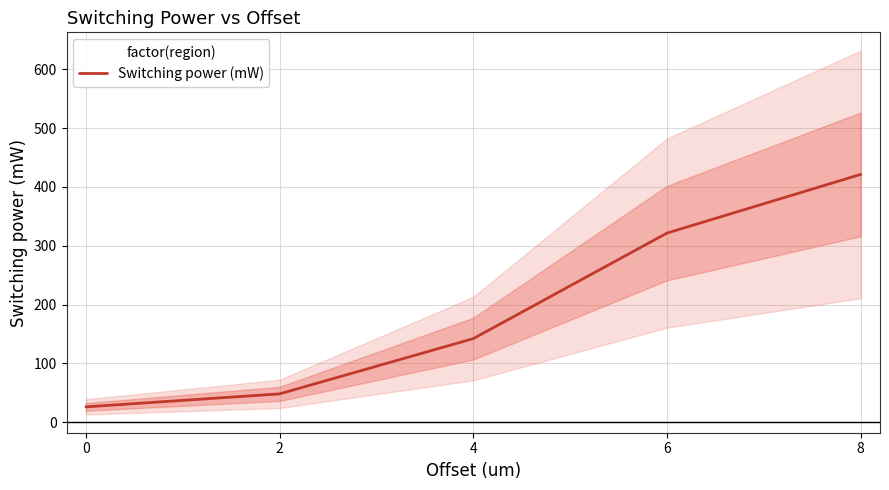

Reading left to right, list all the values displayed in this chart.

0=26.0	2=48.1	4=142.1	6=321.6	8=421.4